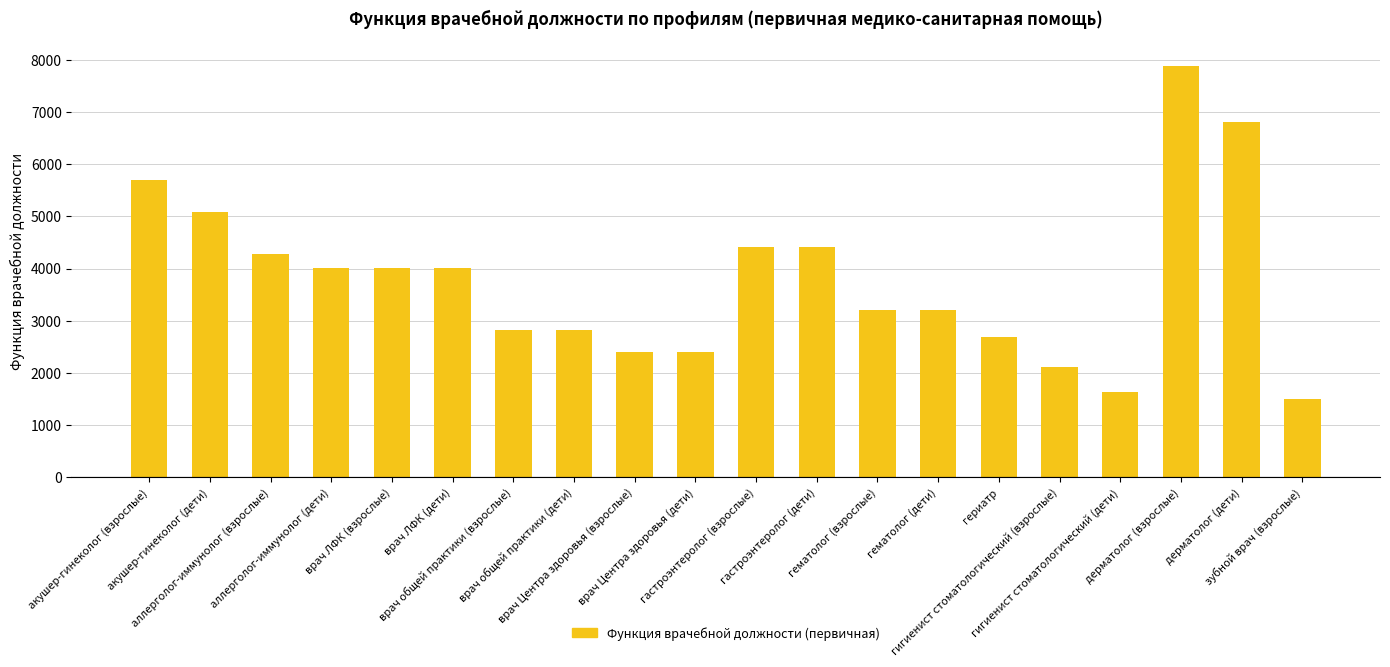

What is the label of the 5th bar from the left?

врач ЛФК (взрослые)